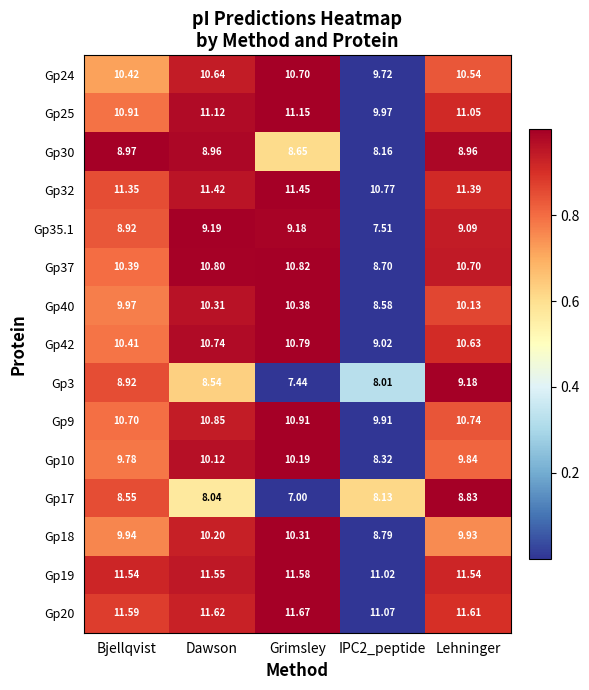

What is the spread (max minus min) of values at Grimsley?

4.7